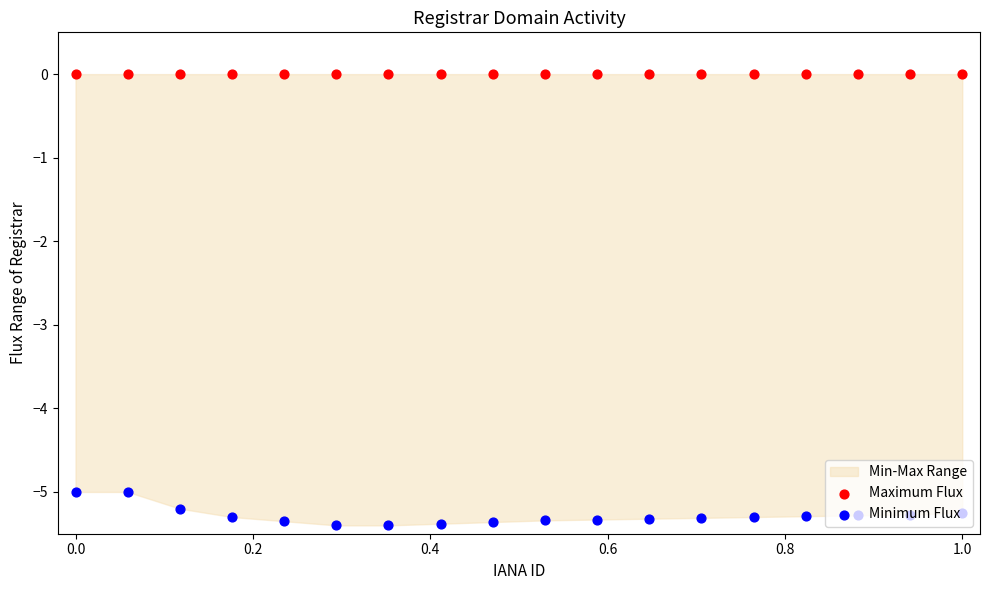

At how many categories does at least one series exceed -2?

18